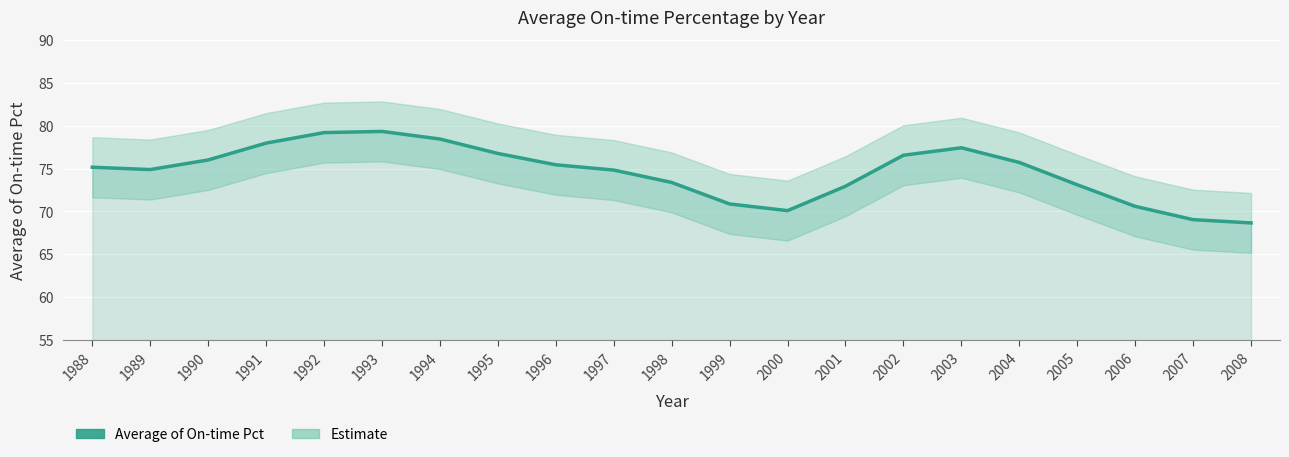

What is the greatest value displayed?

79.3